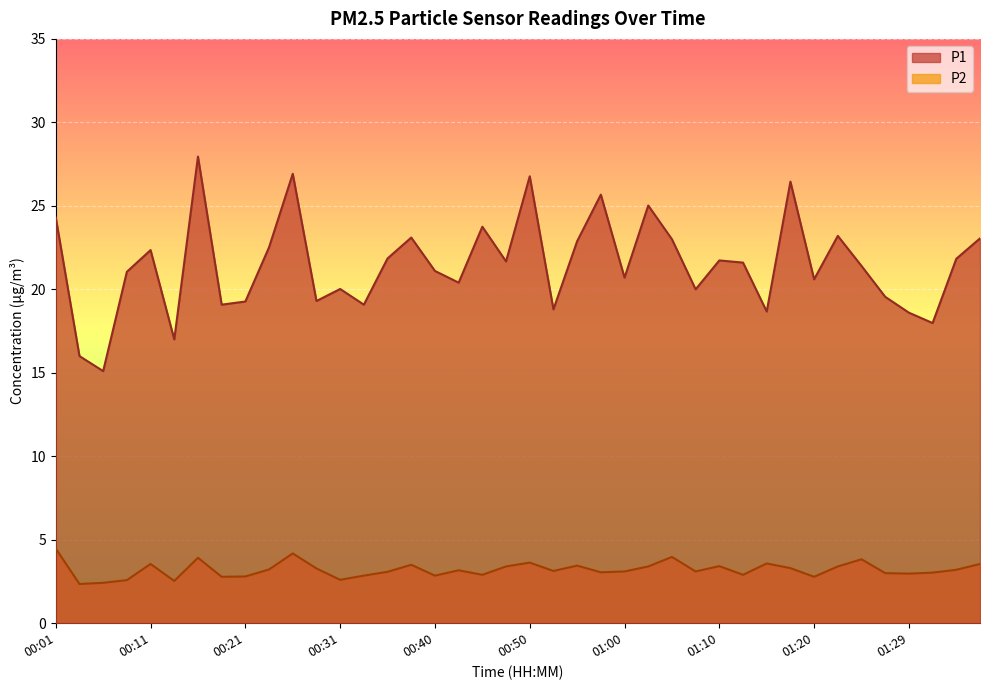

The P2 series shows 3.6 at 00:50. True or false?

True